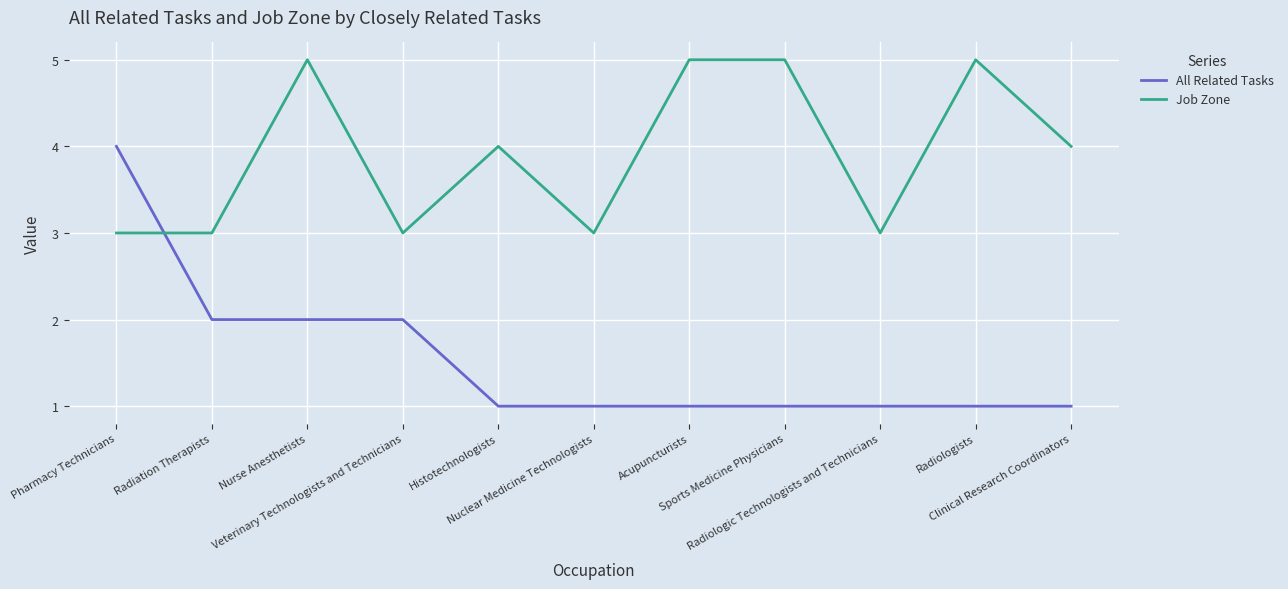

Which series has the widest spread of values?

All Related Tasks